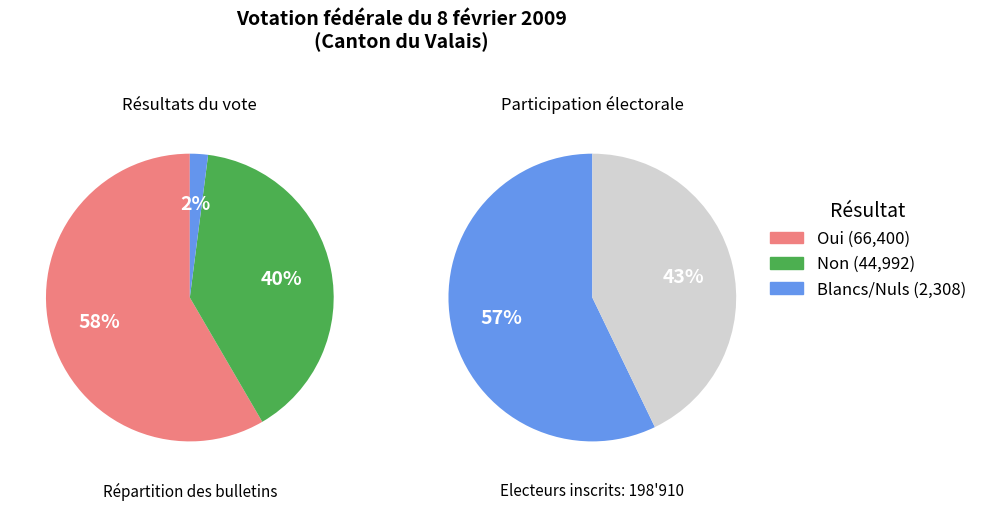

To the nearest percent, what is the difference between the Non and Oui slice percentages?

19%